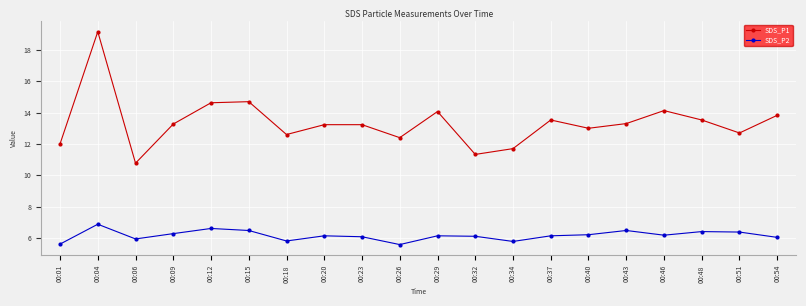

Is it true that SDS_P1 equals 13.0 at 00:40?

True